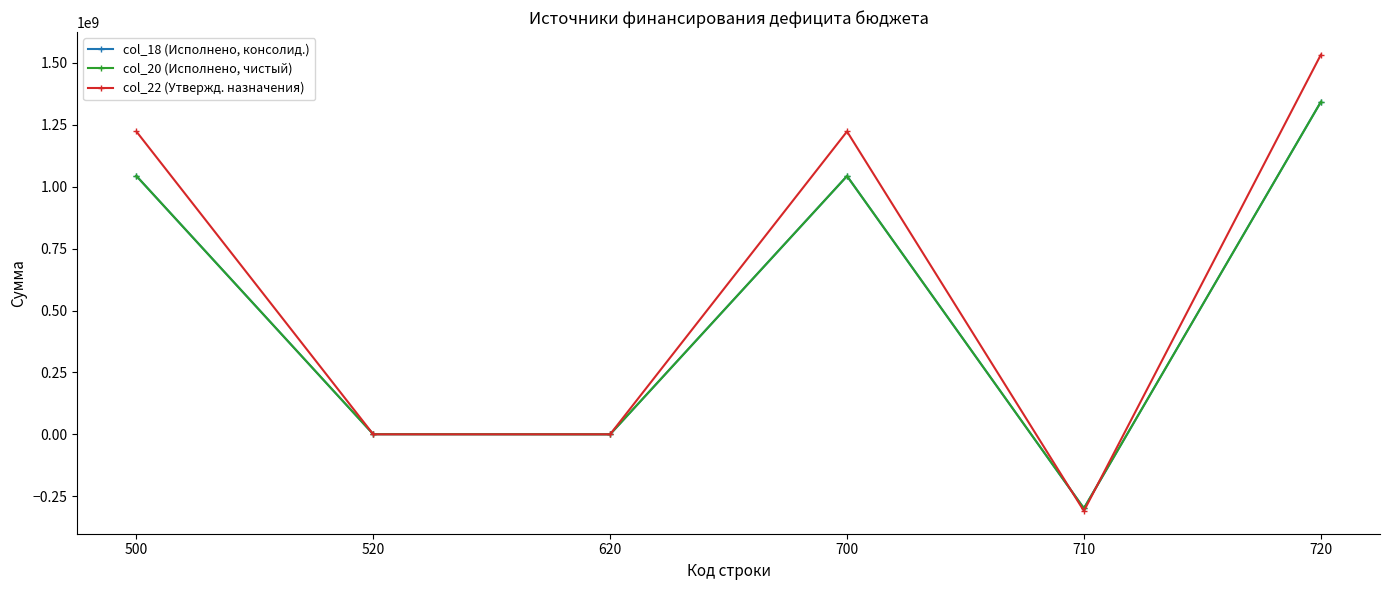

At which label does col_18 (Исполнено, консолид.) first exceed 1043240346?

500